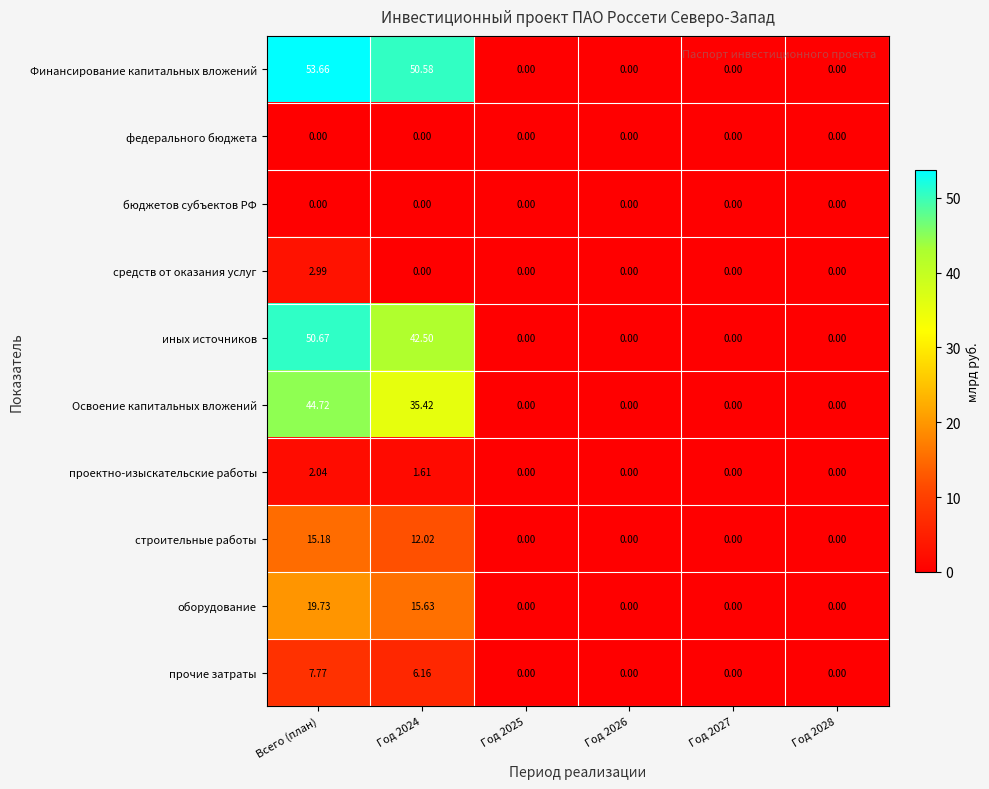

Which series has the widest spread of values?

Финансирование капитальных вложений